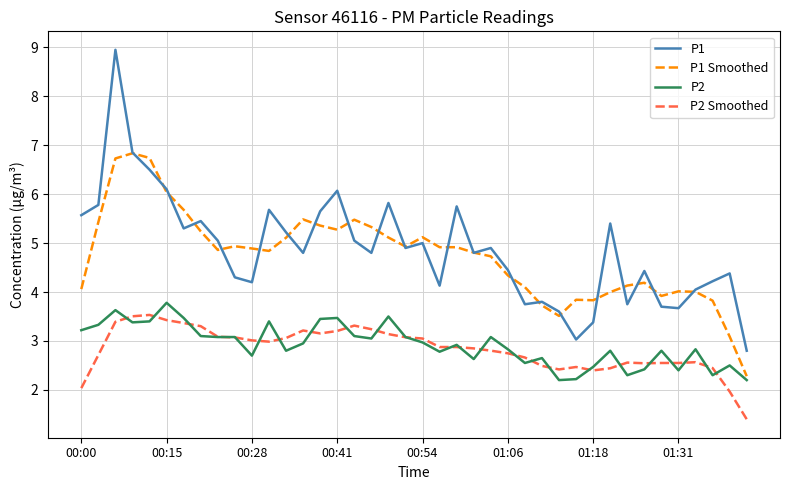

What is the highest value of the P2 series?

3.8